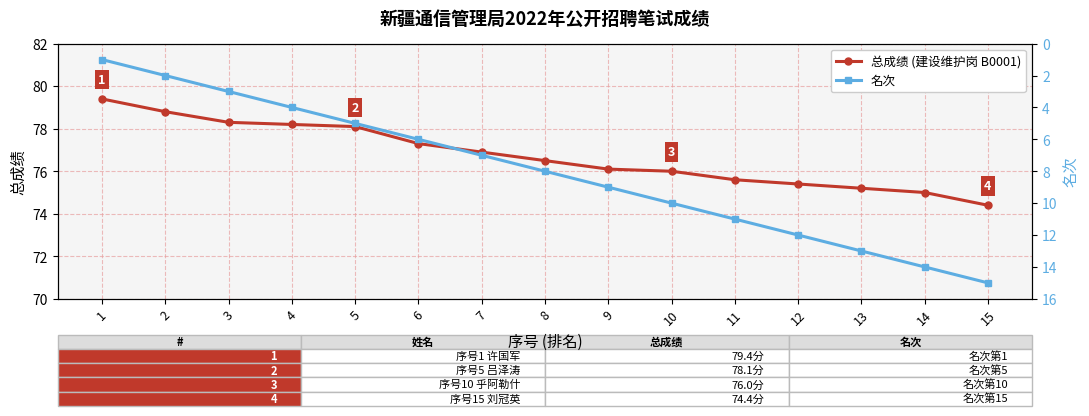

Reading right to left, transcribe all the data shown in this chart.

总成绩 (建设维护岗 B0001): 15=74.4	14=75.0	13=75.2	12=75.4	11=75.6	10=76.0	9=76.1	8=76.5	7=76.9	6=77.3	5=78.1	4=78.2	3=78.3	2=78.8	1=79.4
名次: 15=15.0	14=14.0	13=13.0	12=12.0	11=11.0	10=10.0	9=9.0	8=8.0	7=7.0	6=6.0	5=5.0	4=4.0	3=3.0	2=2.0	1=1.0